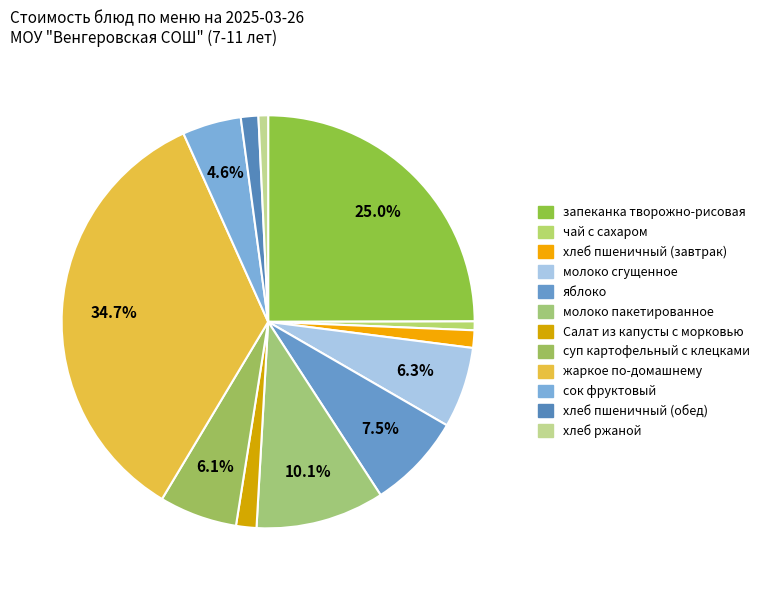

Count the number of slices in the pie.

12